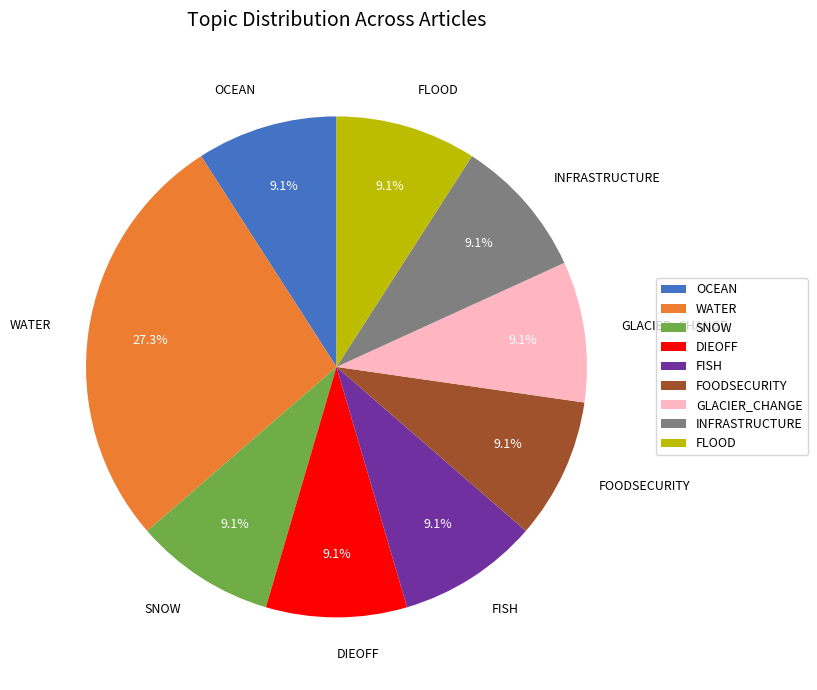

What percentage is the WATER slice, to the nearest percent?

27%